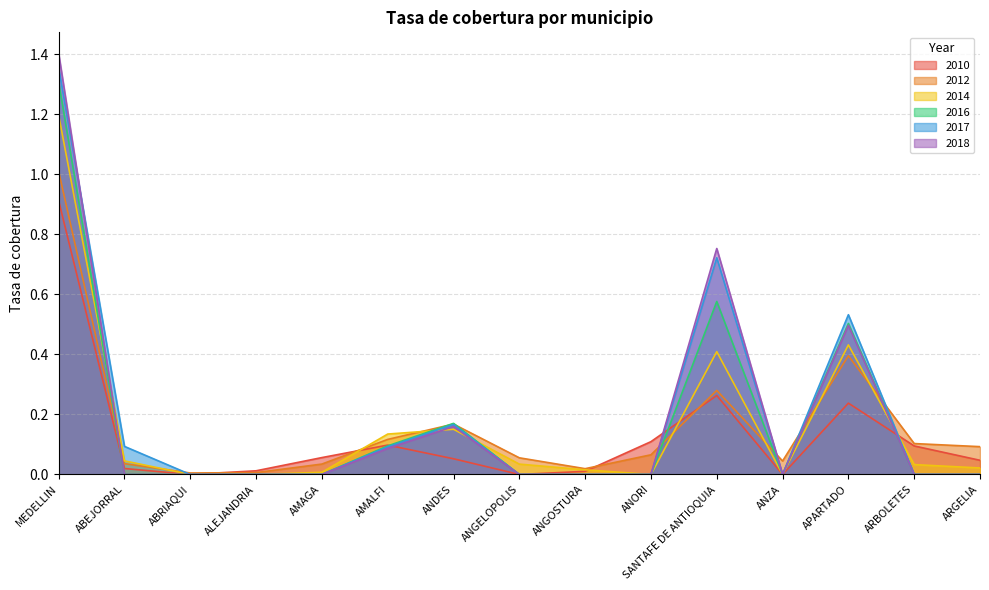

How many values in the 2010 series exceed 0?

12